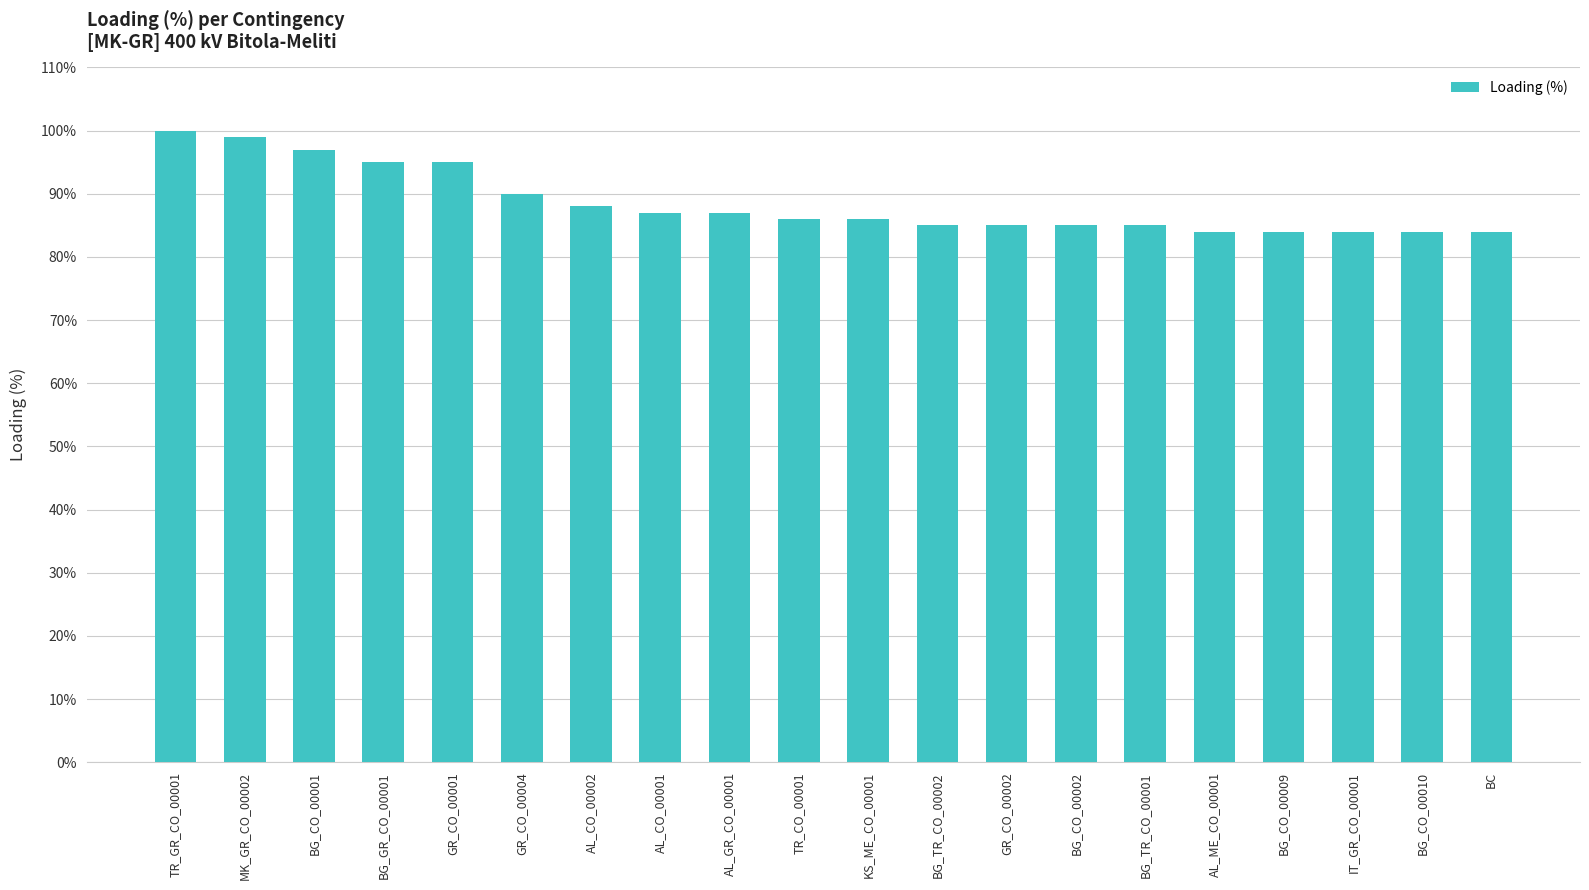

Count the number of data series in this chart.

1